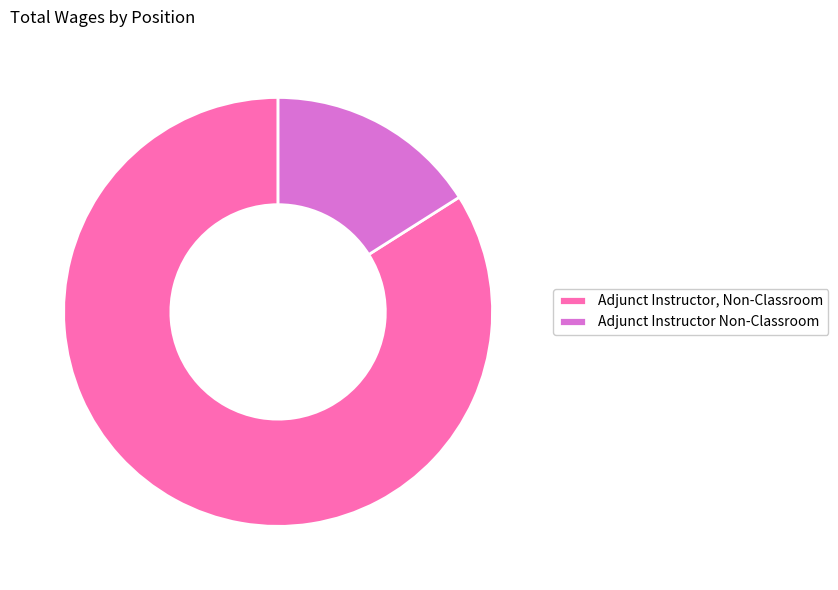

Is the sum of Adjunct Instructor Non-Classroom and Adjunct Instructor, Non-Classroom greater than half?

Yes